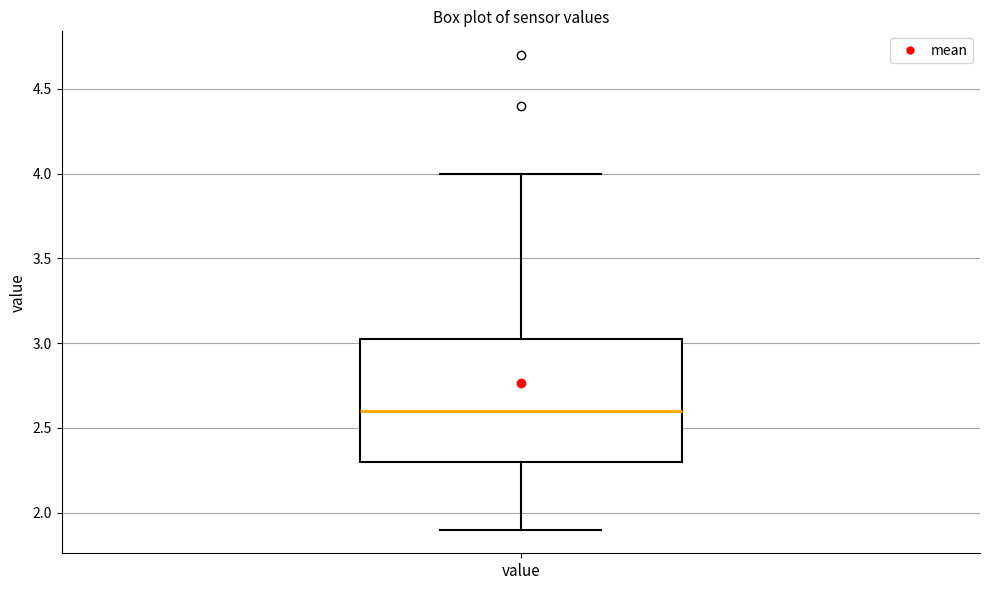

Where is the upper edge of the box for value on the y-axis? The values are not printed on the chart, so give them approximately, as read against the axis.

3.05